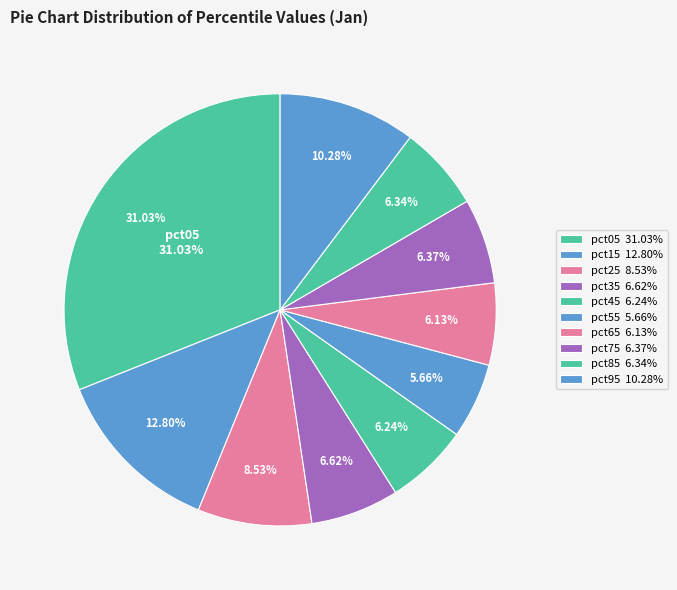

True or false: pct85 accounts for 1% of the total.

False